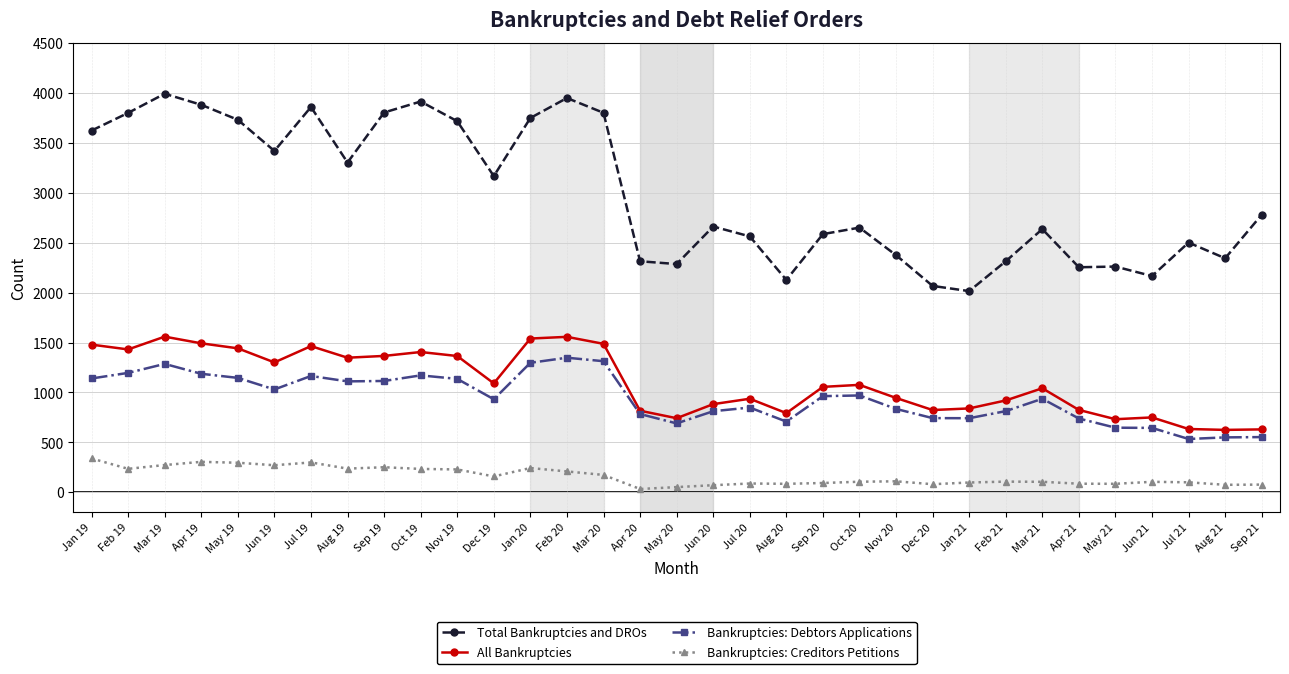

What is the label of the 21st point from the right?

Jan 20